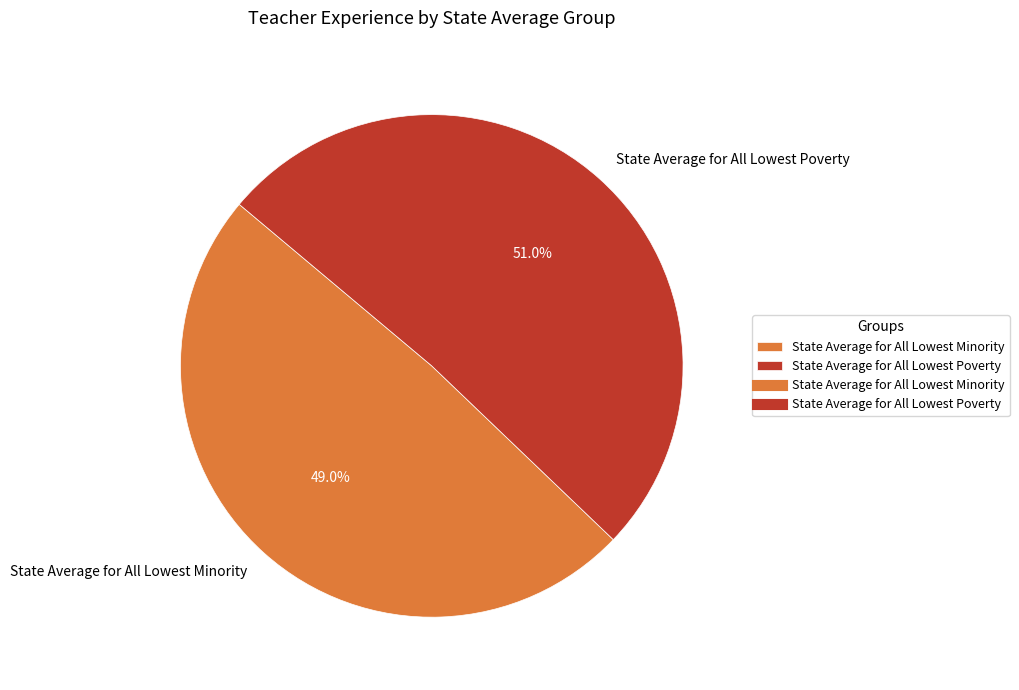

Does State Average for All Lowest Minority account for over 50% of the chart?

No